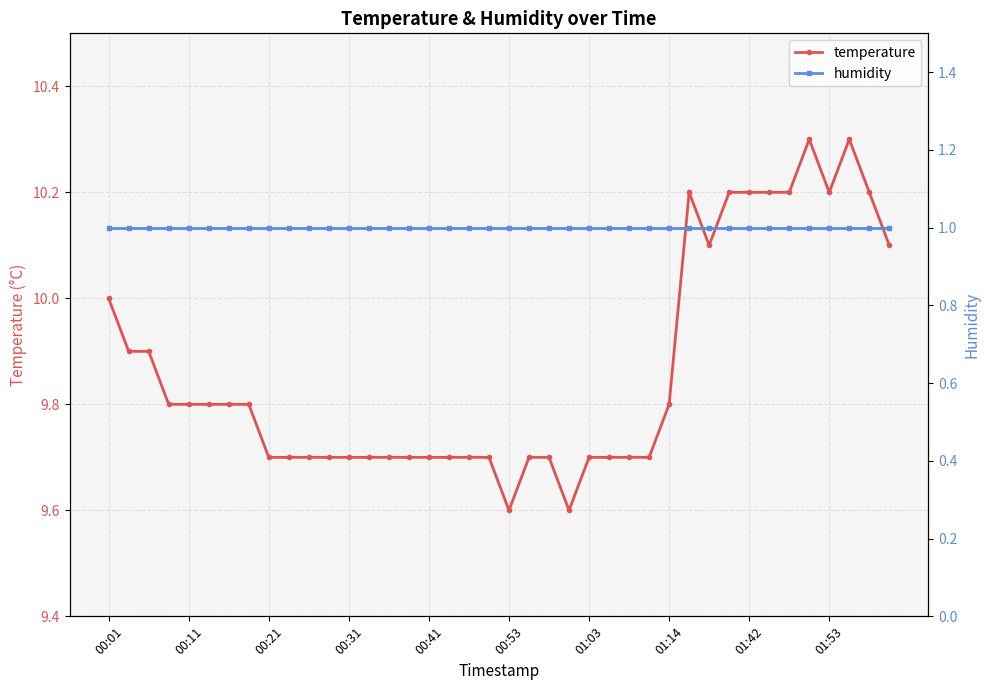

What is the minimum value shown in the chart?

1.0